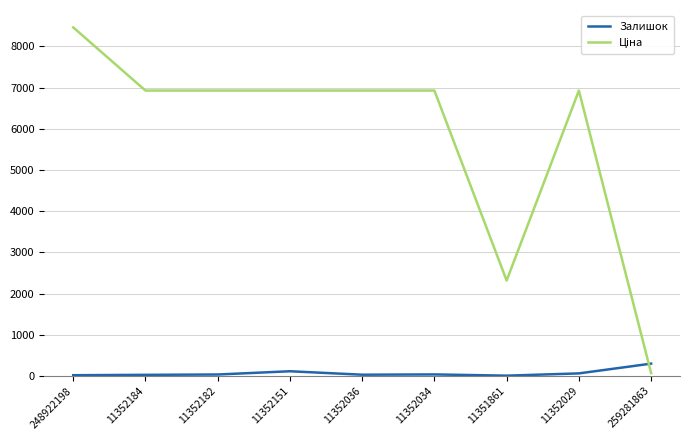

Which category has the highest value across all series?

248922198